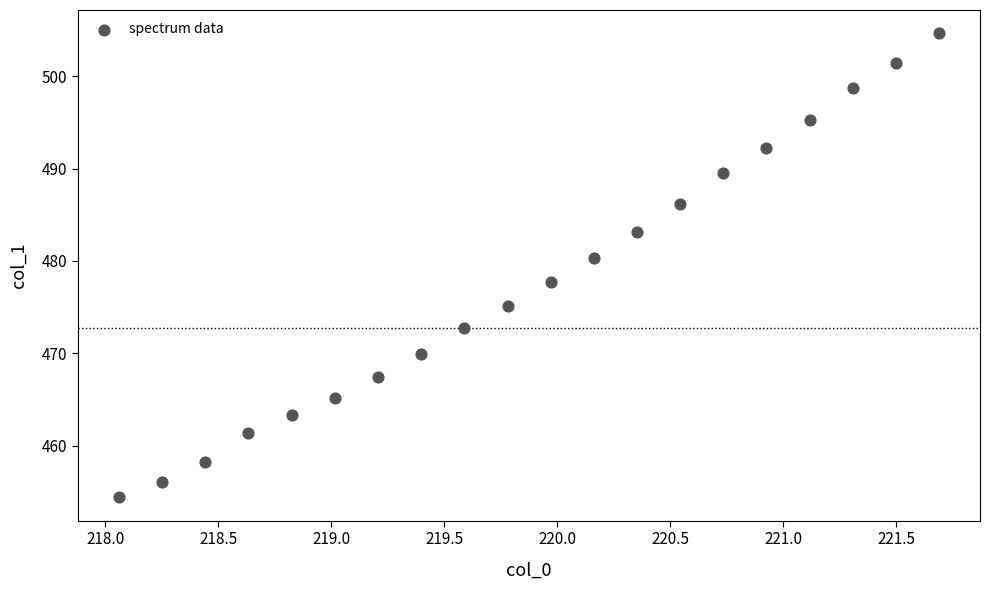

What is the range of Y values (max minus min)?

50.3